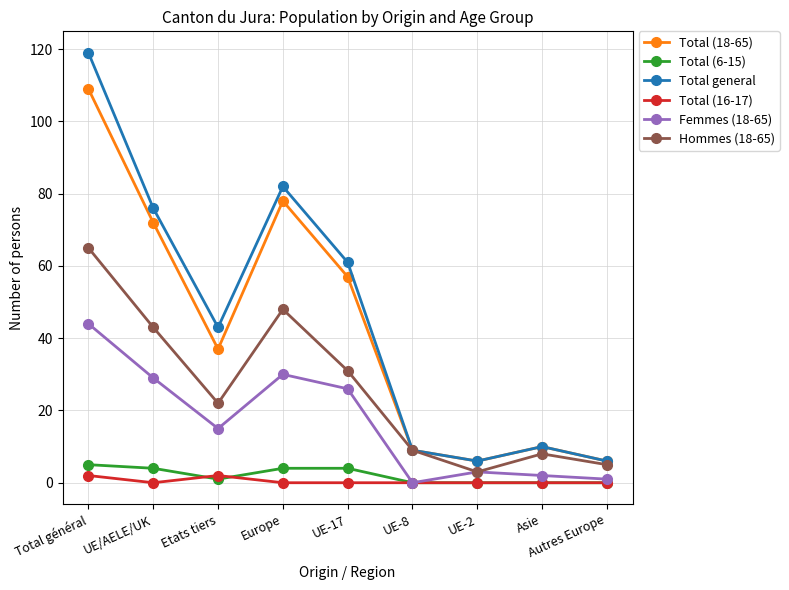

What is the difference between the highest and lowest values at UE-8?

9